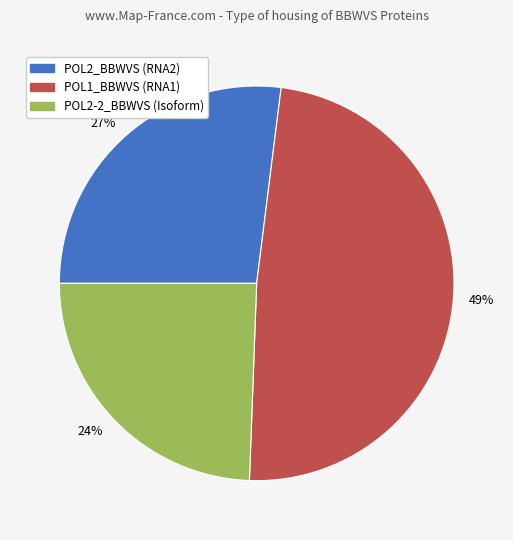

How many segments does this pie chart have?

3